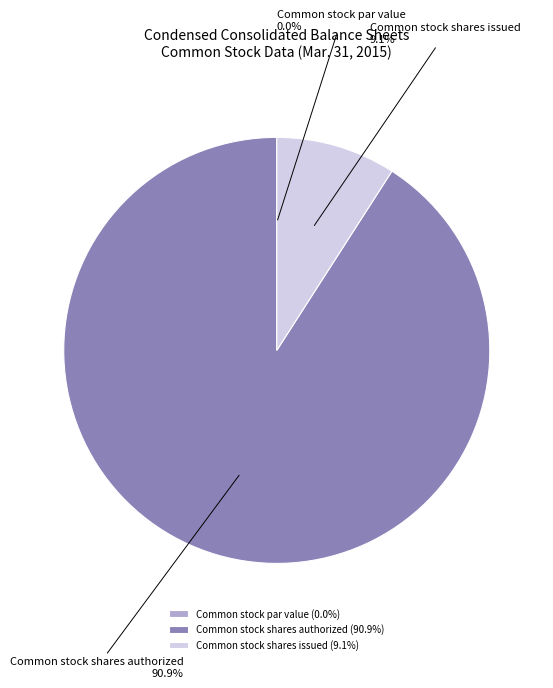

What is the ratio of the value at Common stock shares authorized to the value at Common stock shares issued?

10.0